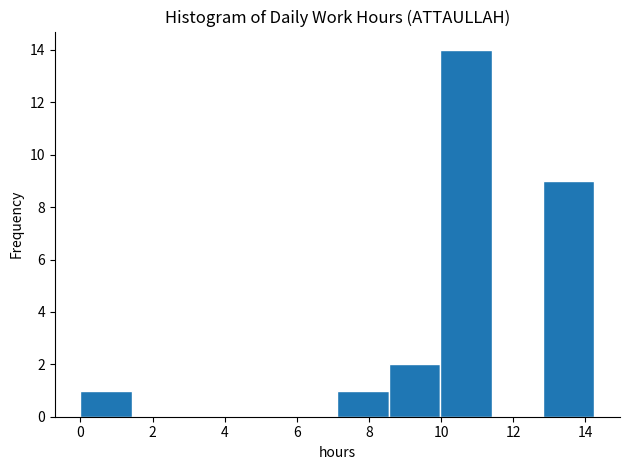

Reading left to right, list every bar in this chart as the range it spans on the x-axis followed by its height. Neither the bar edges nor the heights are printed on the chart, so give them approximately, as read against the axes.

0.0 to 1.4: 1
1.4 to 2.8: 0
2.8 to 4.2: 0
4.2 to 5.8: 0
5.8 to 7.2: 0
7.2 to 8.6: 1
8.6 to 10.0: 2
10.0 to 11.4: 14
11.4 to 12.8: 0
12.8 to 14.2: 9